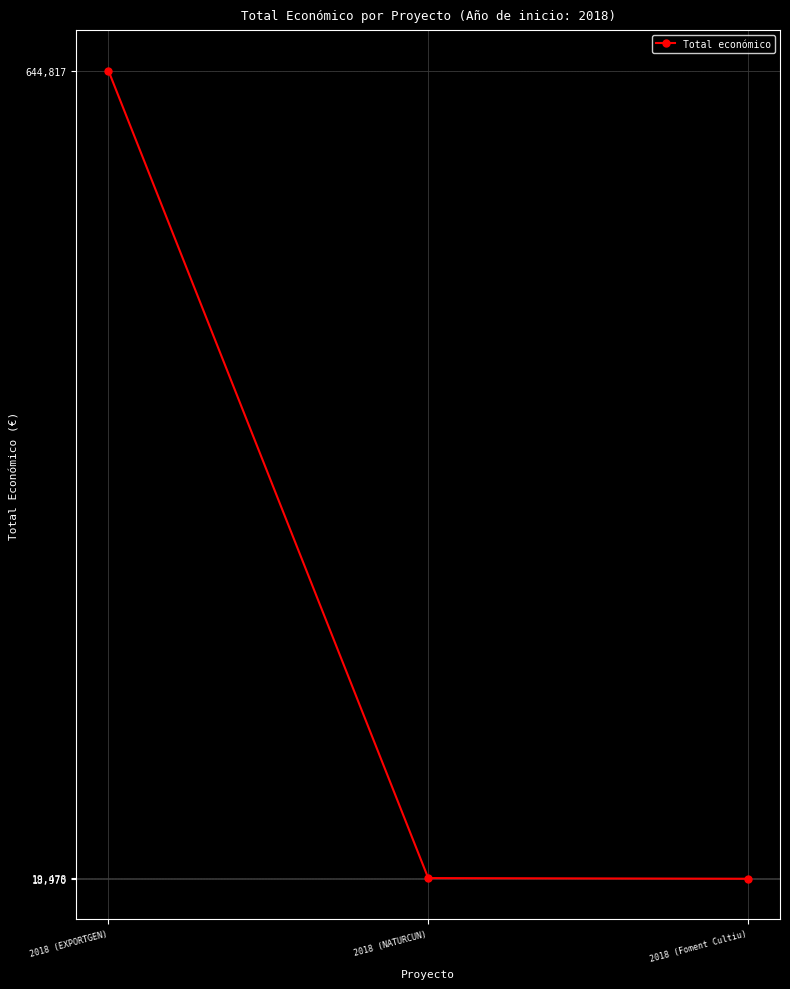

What is the ratio of the value at 2018 (EXPORTGEN) to the value at 2018 (Foment Cultiu)?

34.0